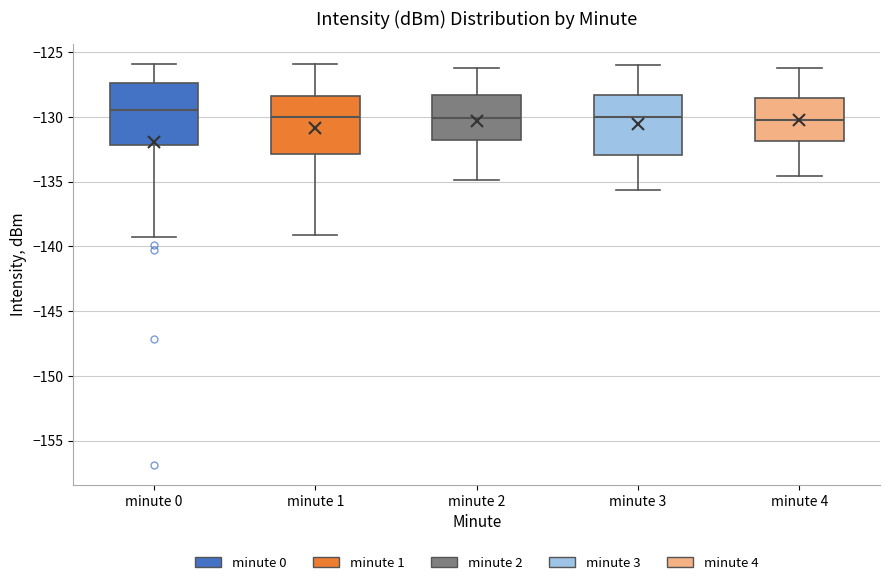

Where does the lower whisker of the box for minute 0 end on the y-axis? The values are not printed on the chart, so give them approximately, as read against the axis.

-139.5